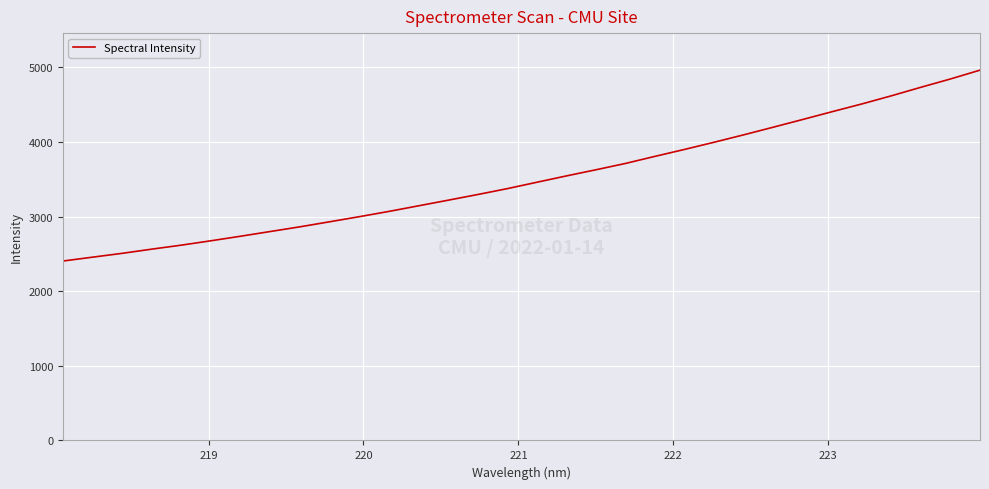

What is the smallest value displayed?

2403.6